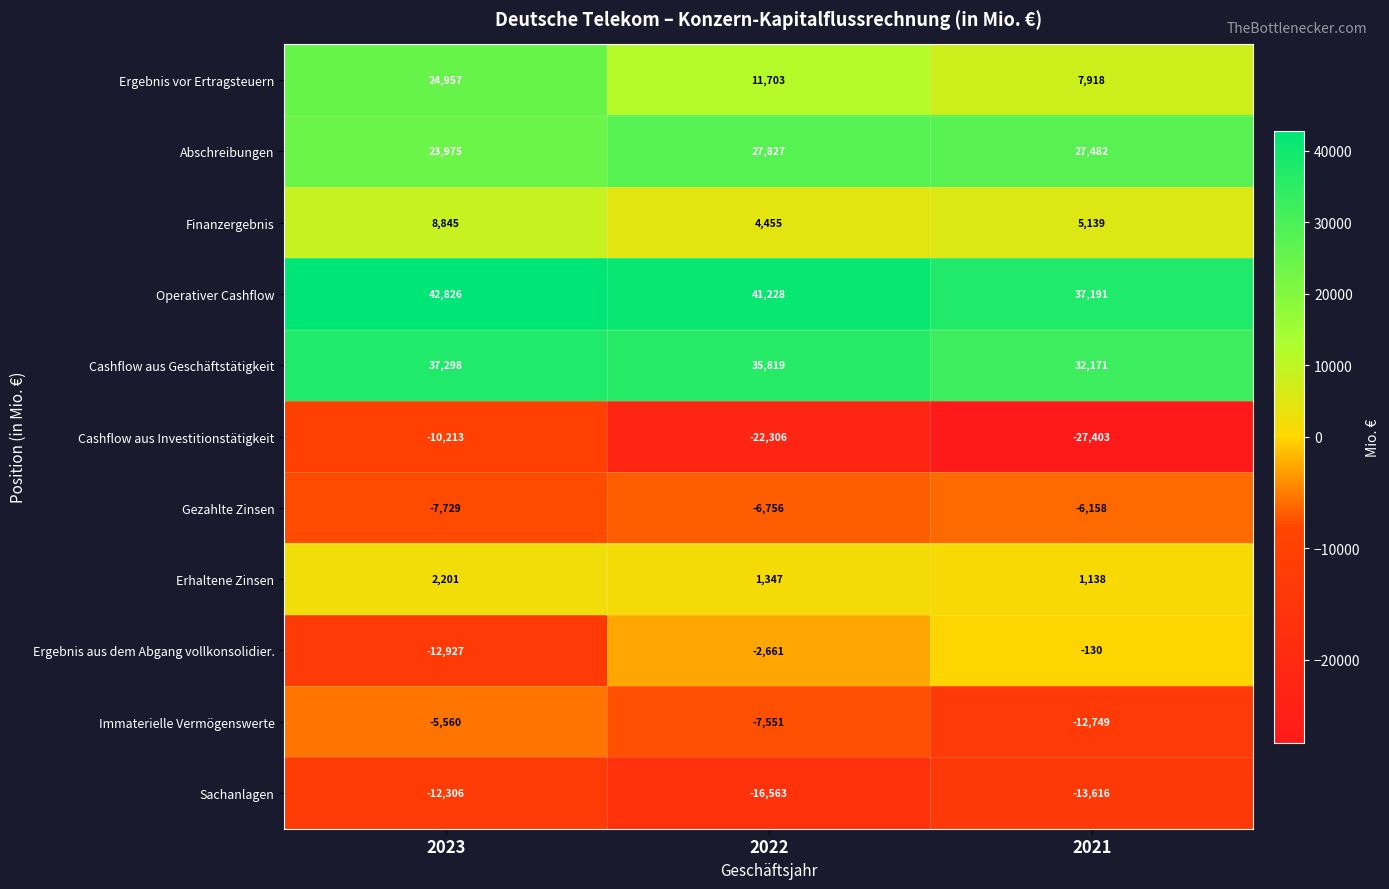

What is the sum of all Ergebnis vor Ertragsteuern values?

44578